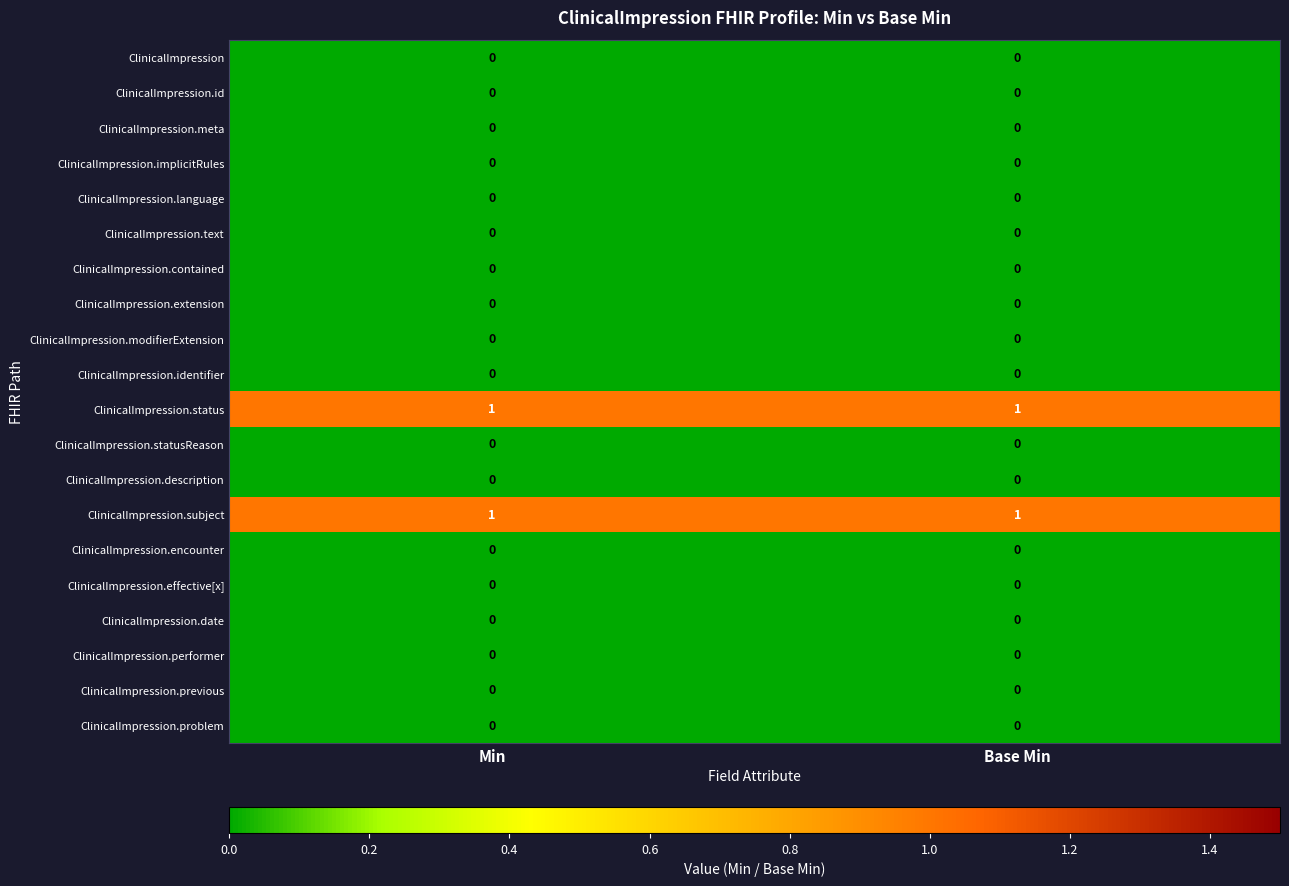

The value of ClinicalImpression.status at Min is 2. True or false?

False